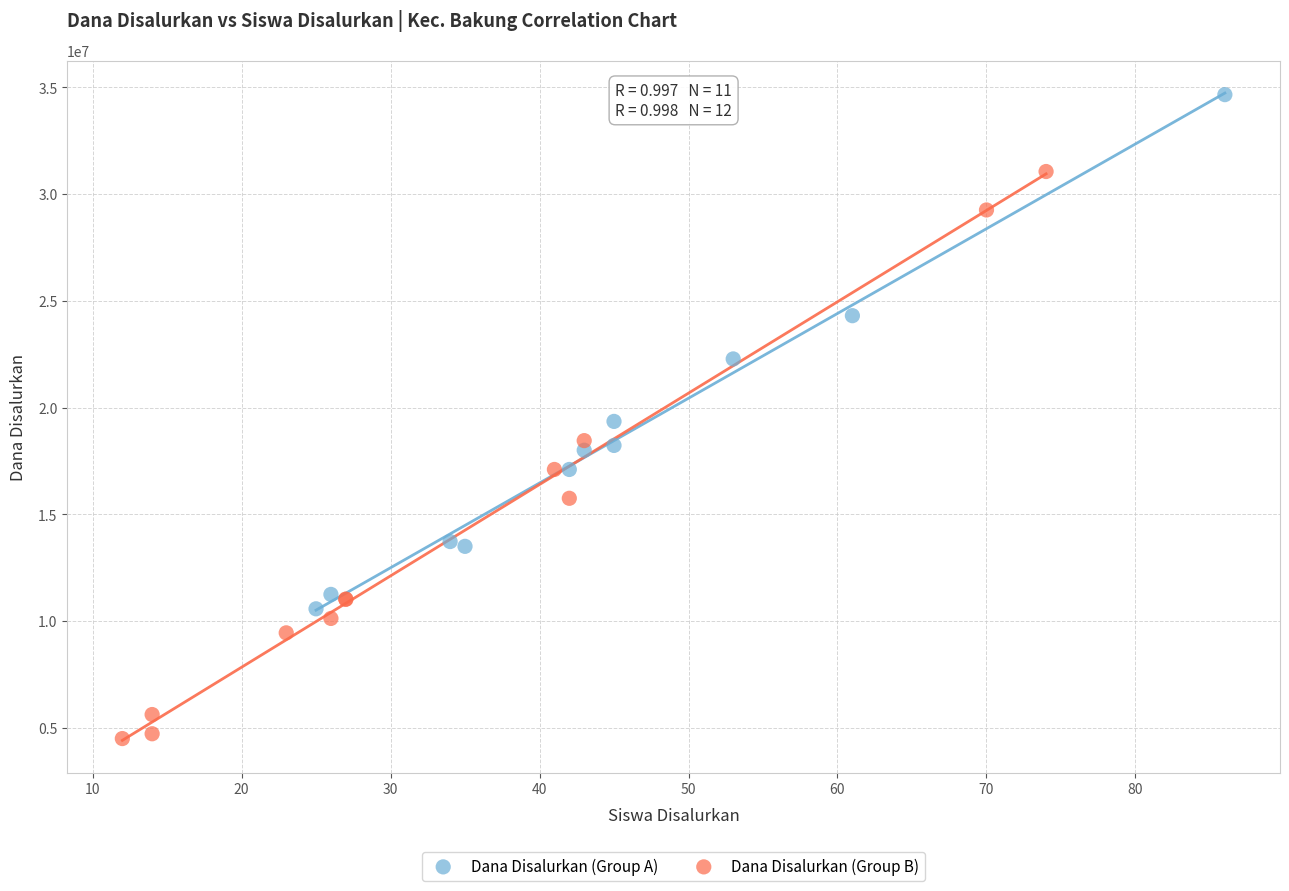

Which series reaches the minimum Y coordinate?

Dana Disalurkan (Group B)